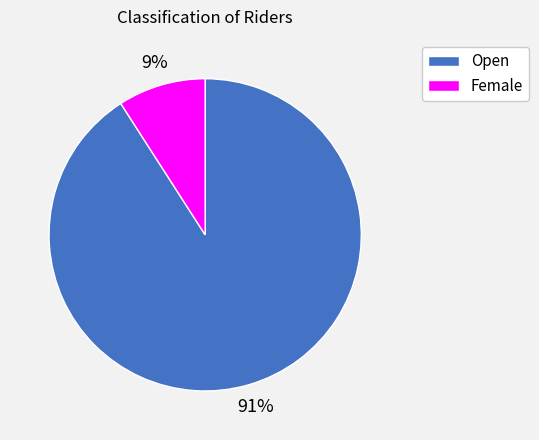

Count the number of slices in the pie.

2